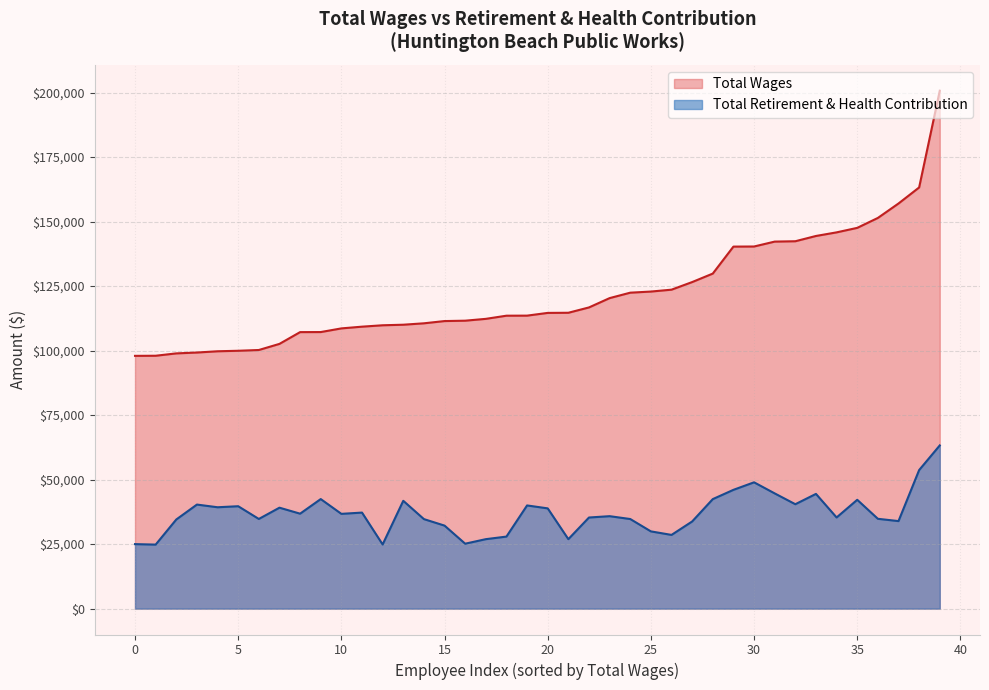

The value of Total Wages at 0 is 97968. True or false?

True